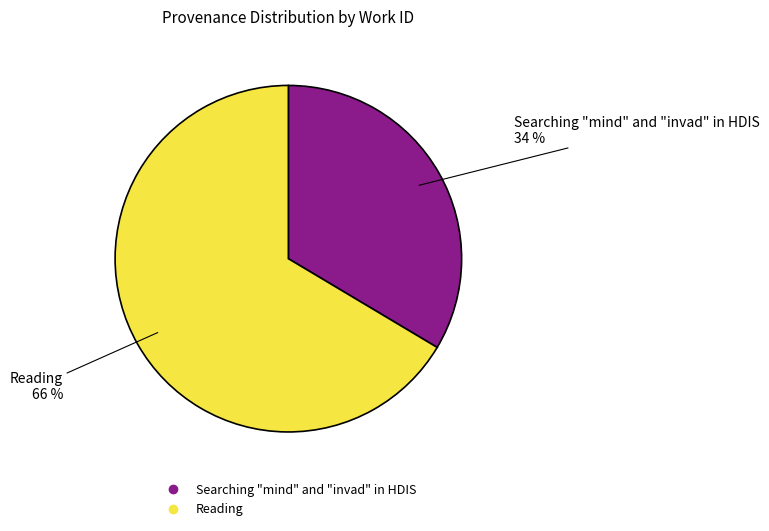

To the nearest percent, what portion does Reading represent?

66%